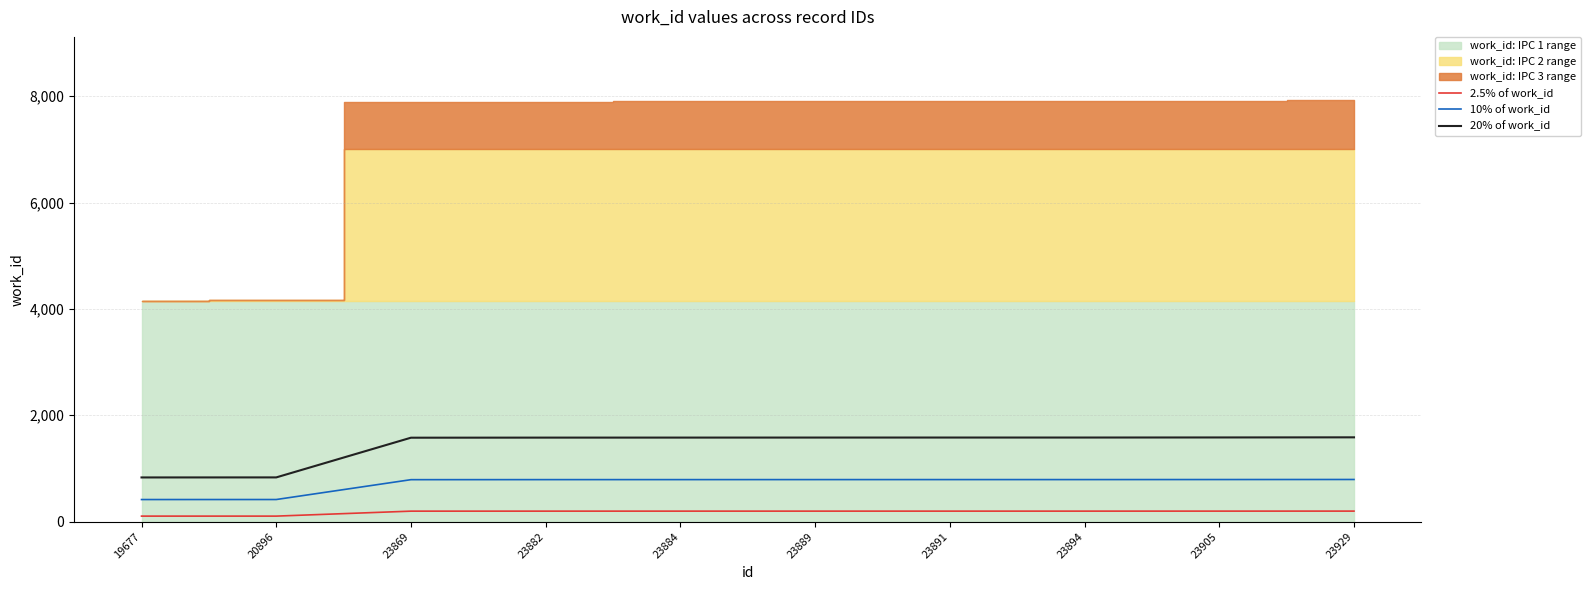

Does the chart have visible grid lines?

Yes